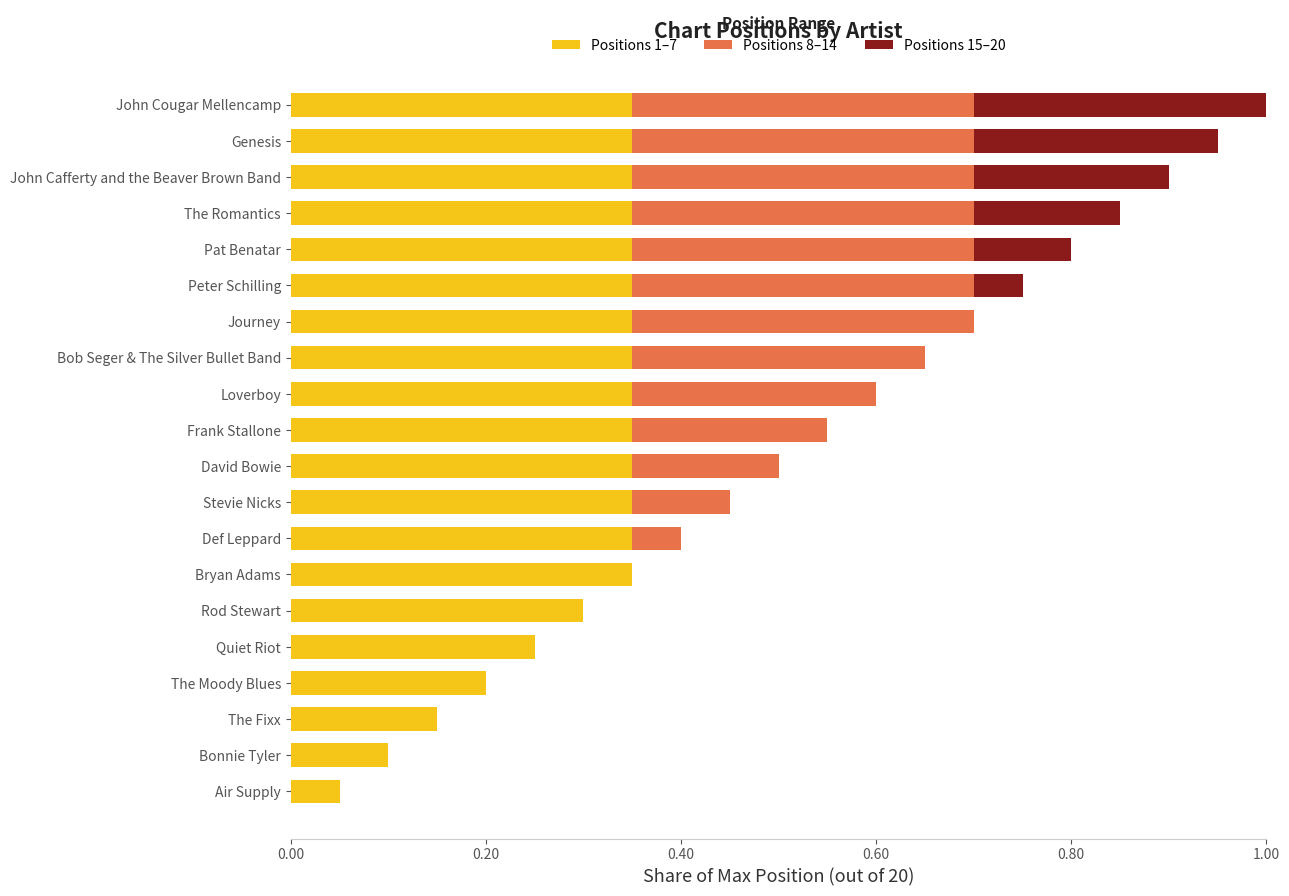

What is the total value across all series at David Bowie?

0.5